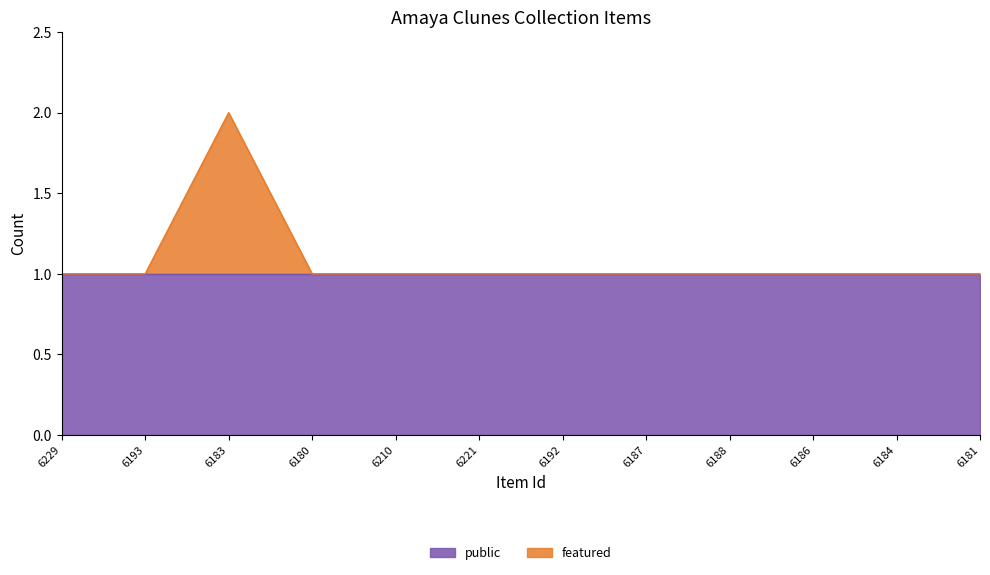

Reading left to right, list all the values displayed in this chart.

1	1	2	1	1	1	1	1	1	1	1	1